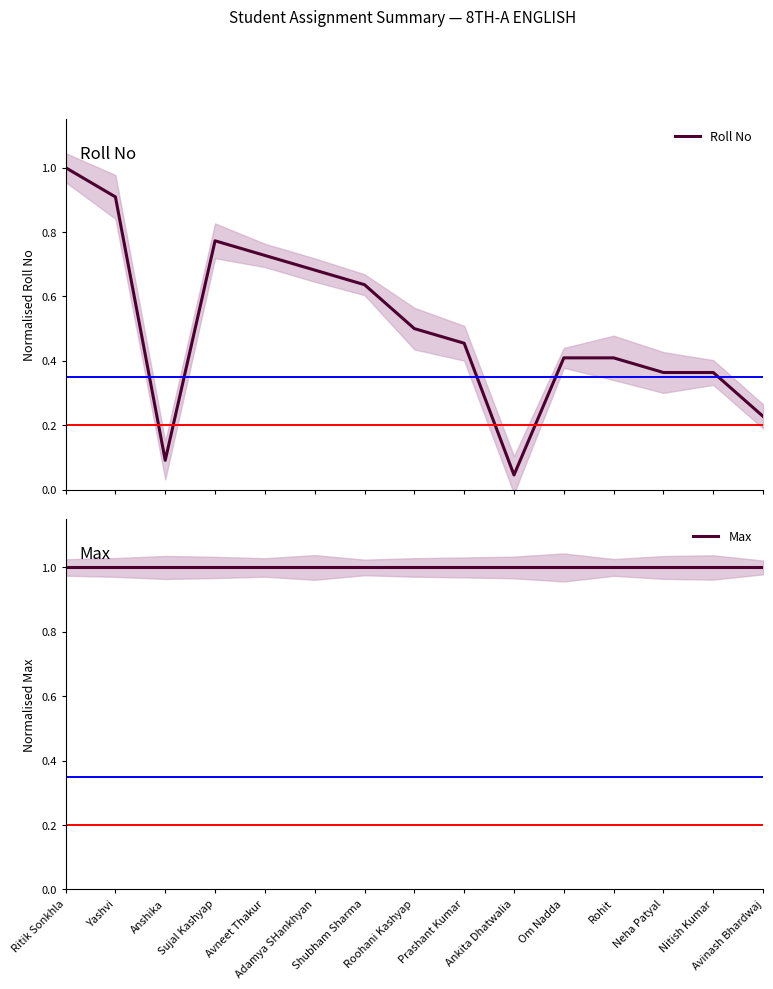

At Neha Patyal, list the series in order from largest to smallest.

Max, Roll No